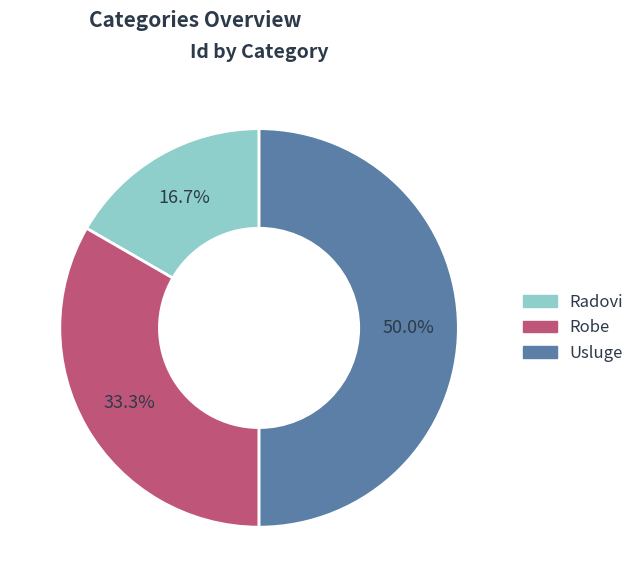

Is it true that Usluge is 50% of the pie?

True